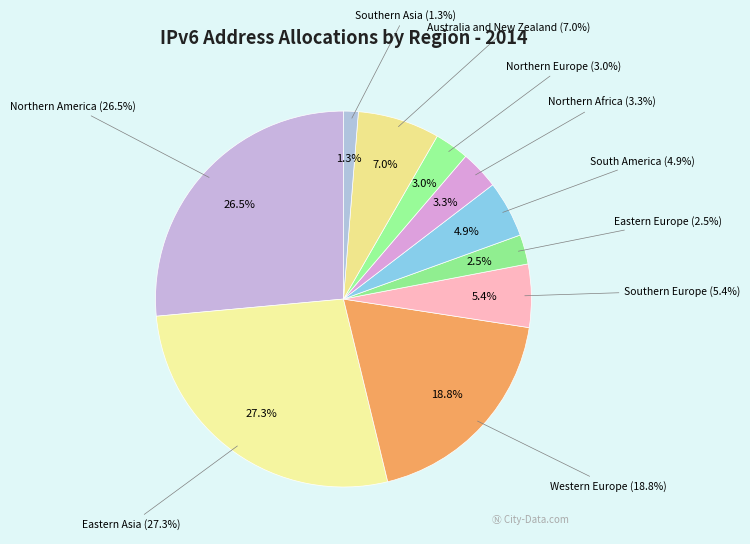

Which category has the smallest portion of the pie?

Southern Asia